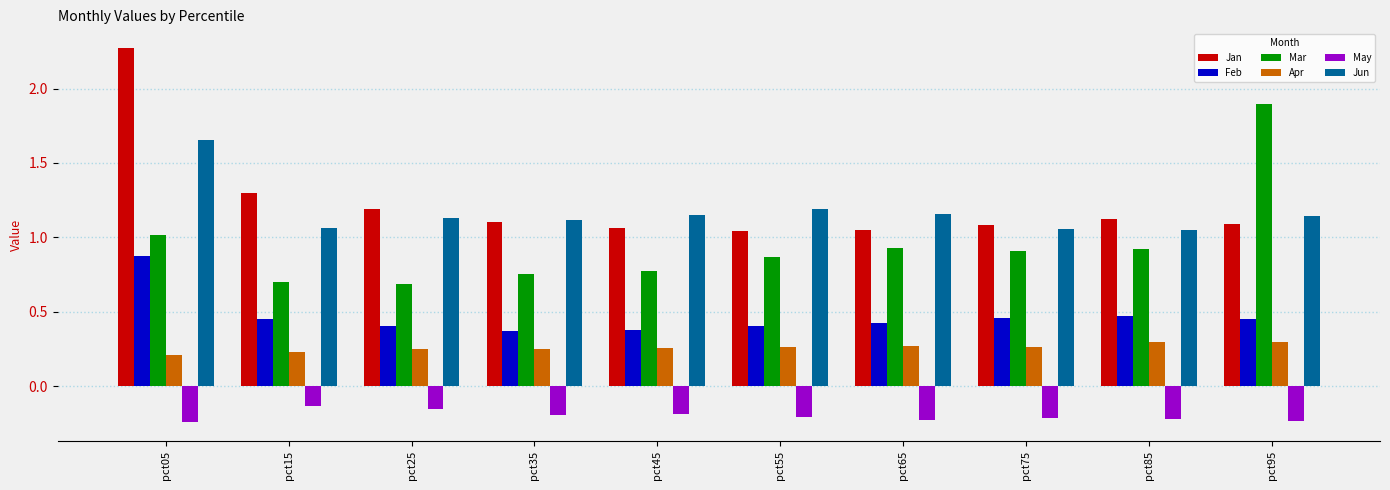

At how many categories does at least one series exceed 1?

10